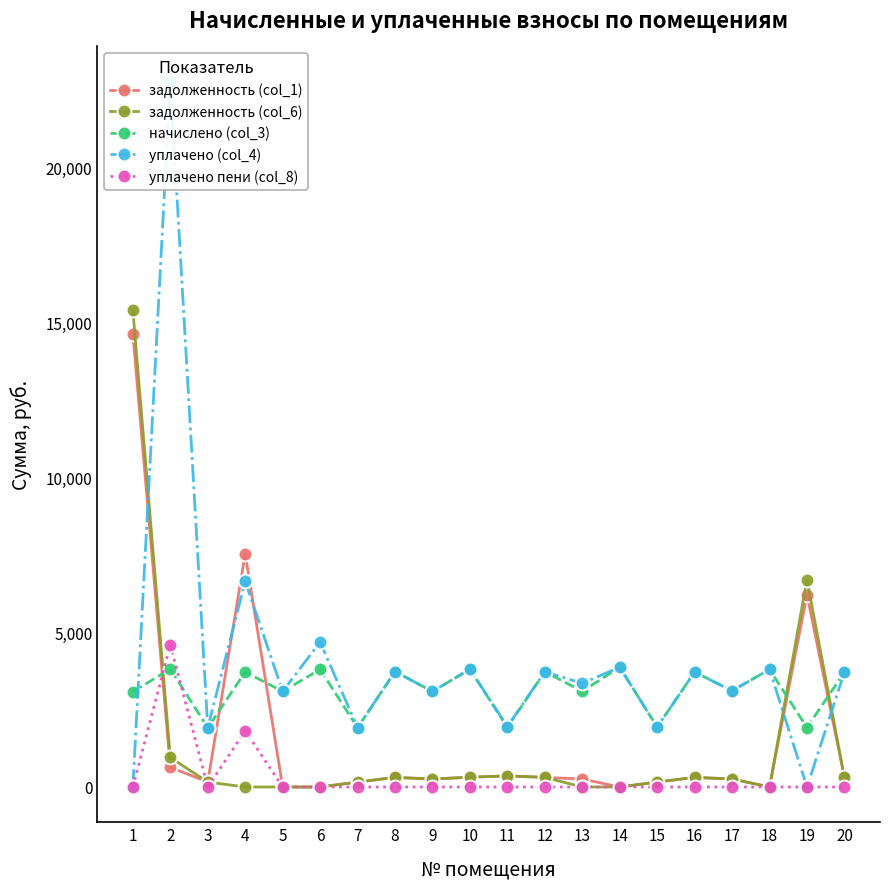

Which series has the widest spread of values?

уплачено (col_4)